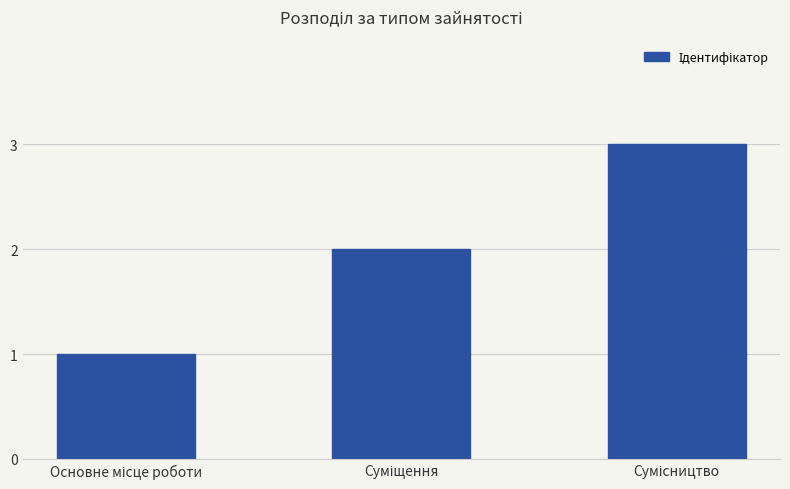

What is the maximum value shown in the chart?

3